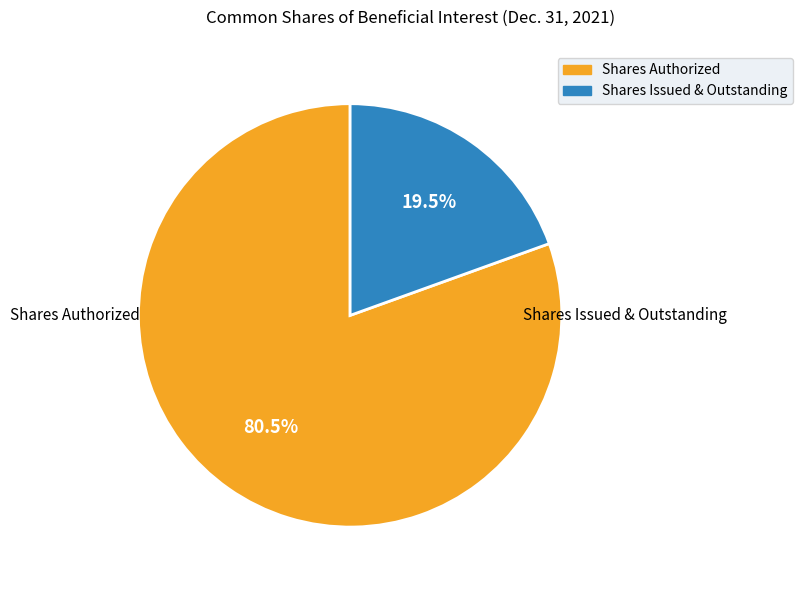

Which slice is the largest?

Shares Authorized